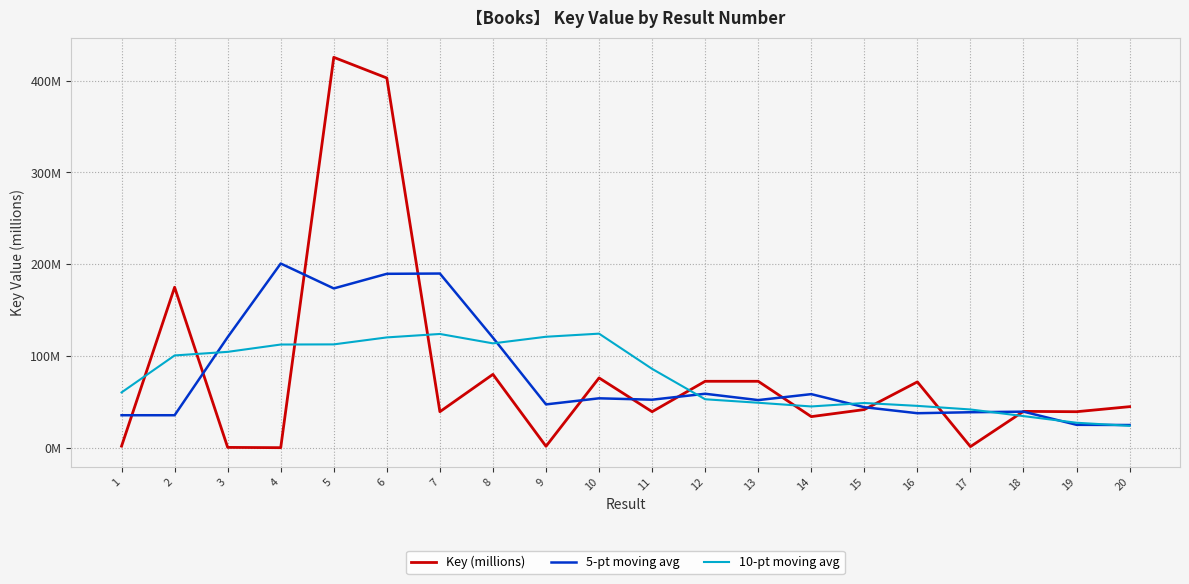

At how many categories does at least one series exceed 6?

20